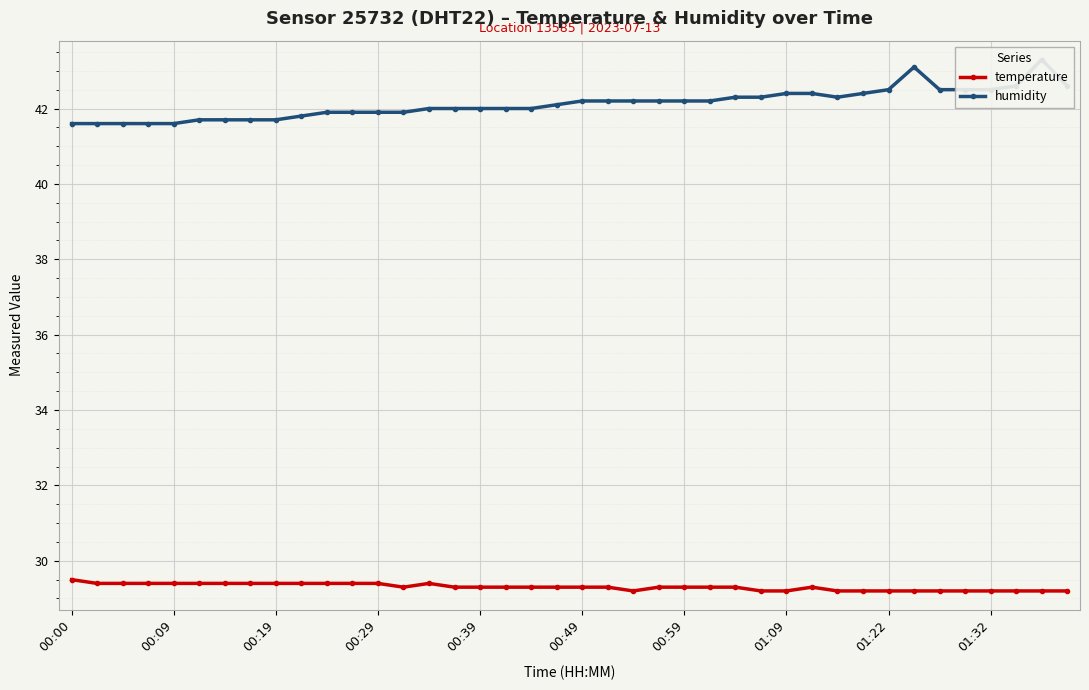

True or false: temperature has a value of 29.3 at 26.

True